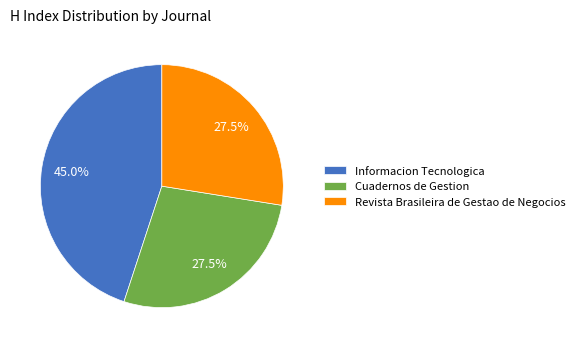

Which category has the biggest portion of the pie?

Informacion Tecnologica